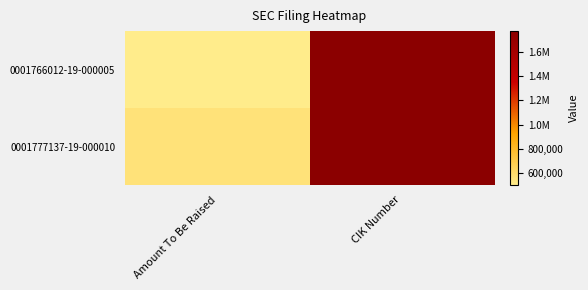

Rank the series by their maximum value, from lowest to highest.

0001766012-19-000005, 0001777137-19-000010